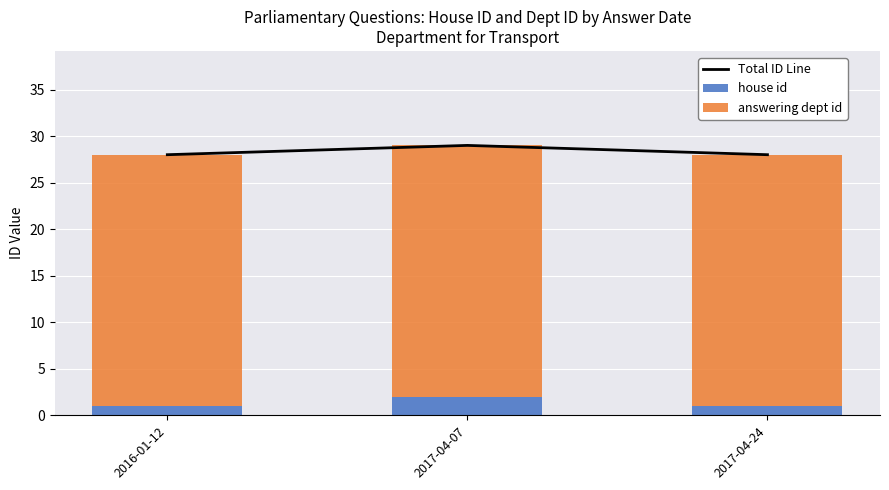

Which has a higher value, 2017-04-07 or 2016-01-12?

2017-04-07